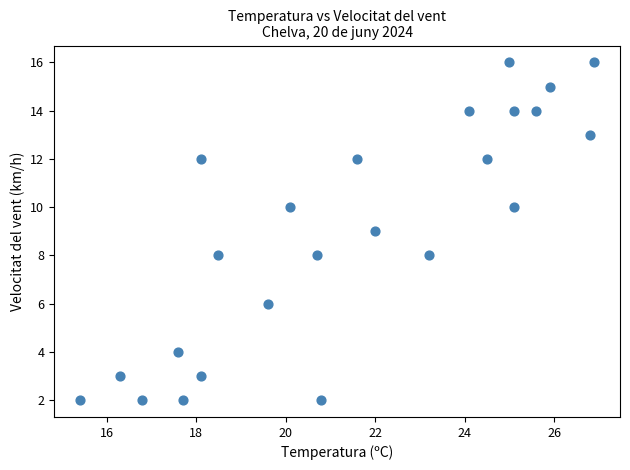

What is the range of Y values (max minus min)?

14